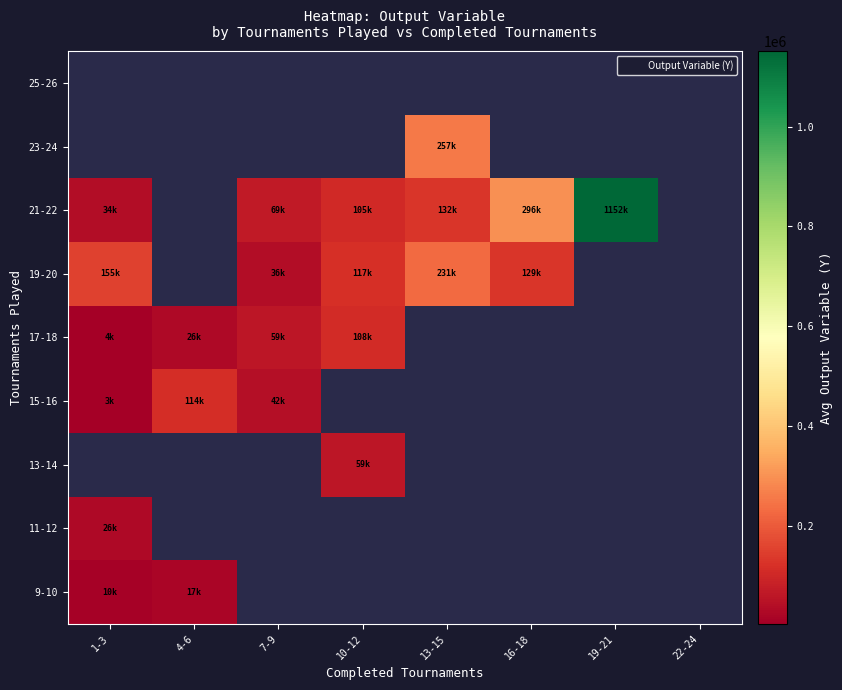

How many categories are shown in the chart?

8